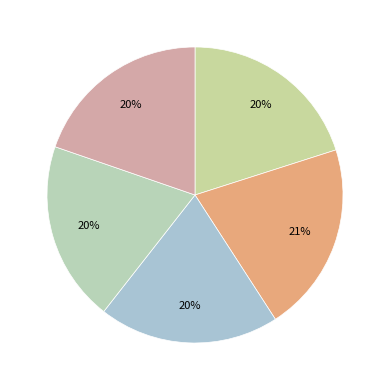

Count the number of slices in the pie.

5